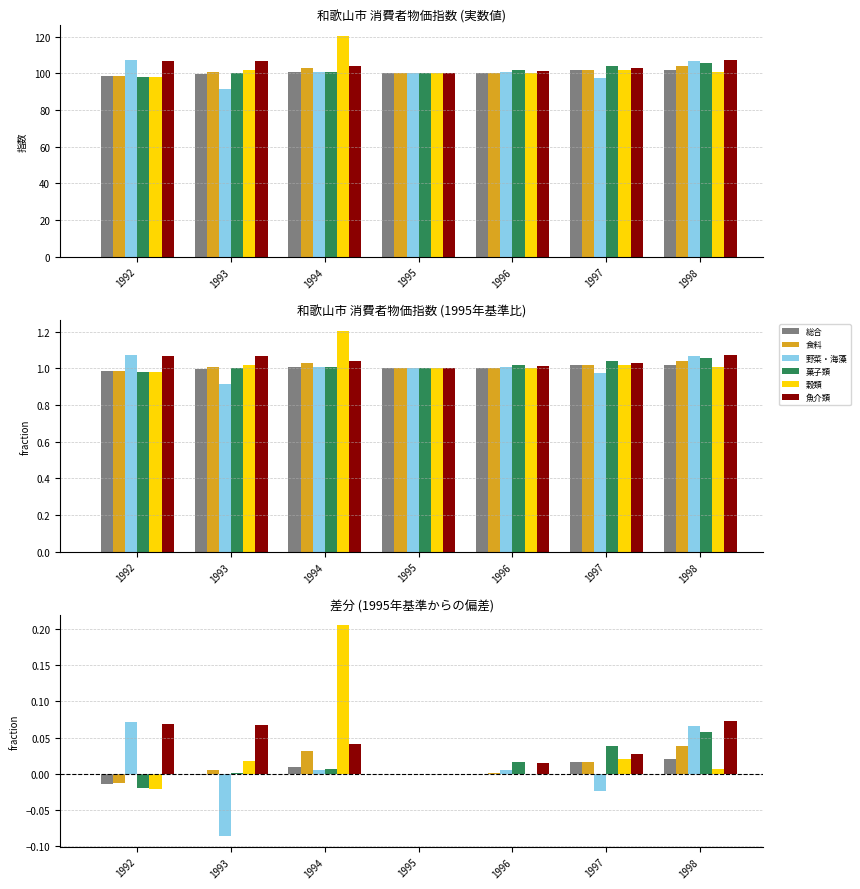

What is the sum of all 魚介類 values?

0.3